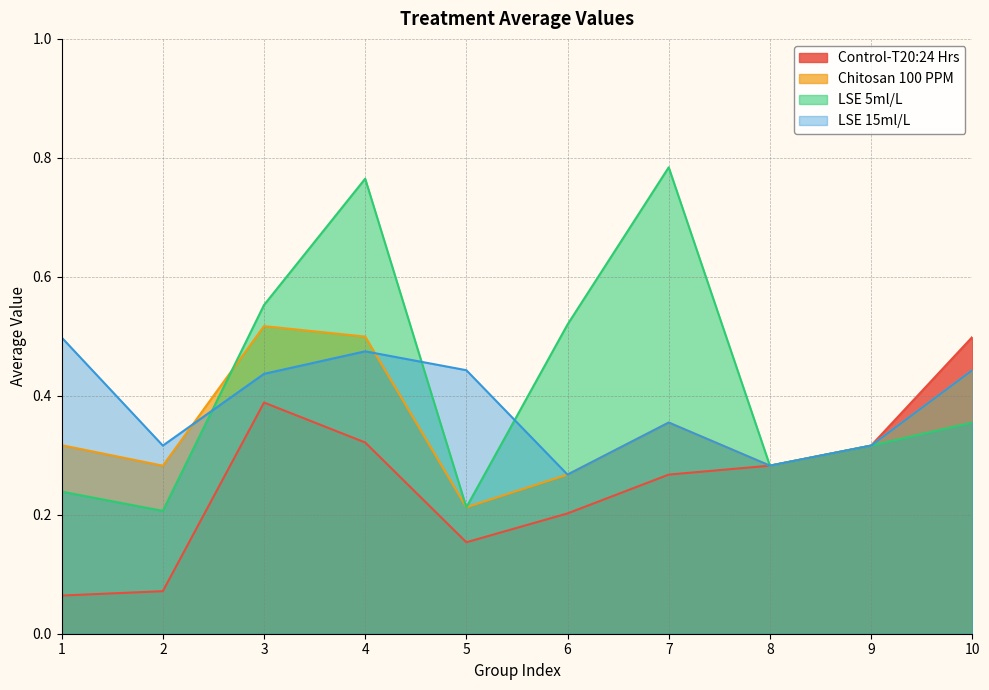

Which series changed the most between 6 and 7?

LSE 5ml/L